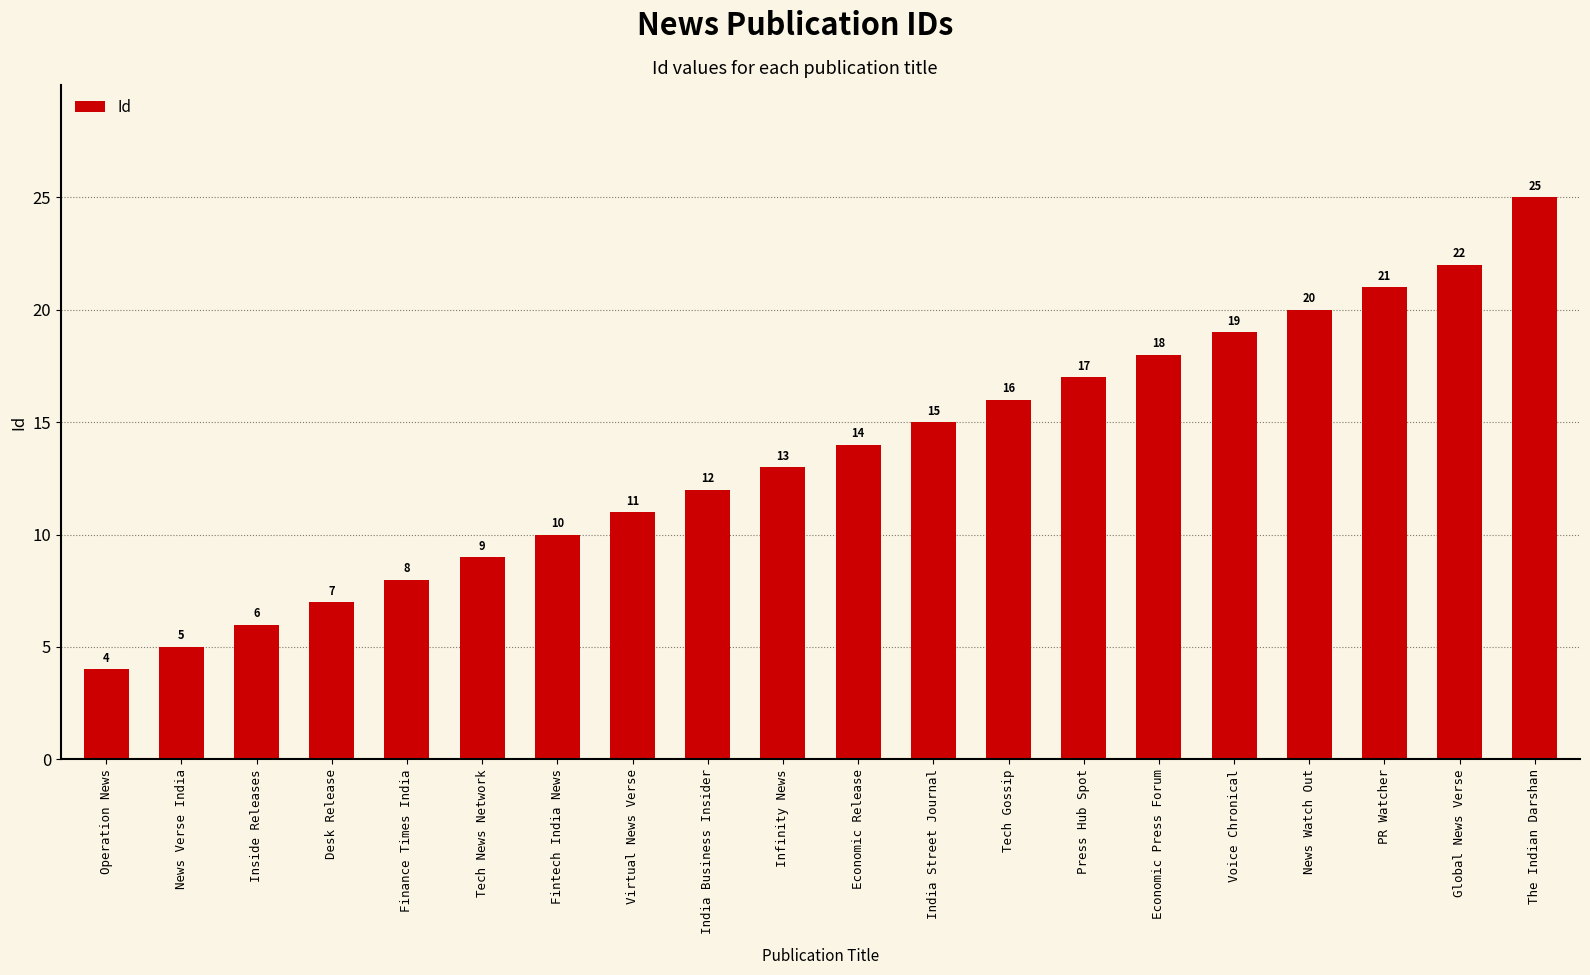

Count the number of data series in this chart.

1